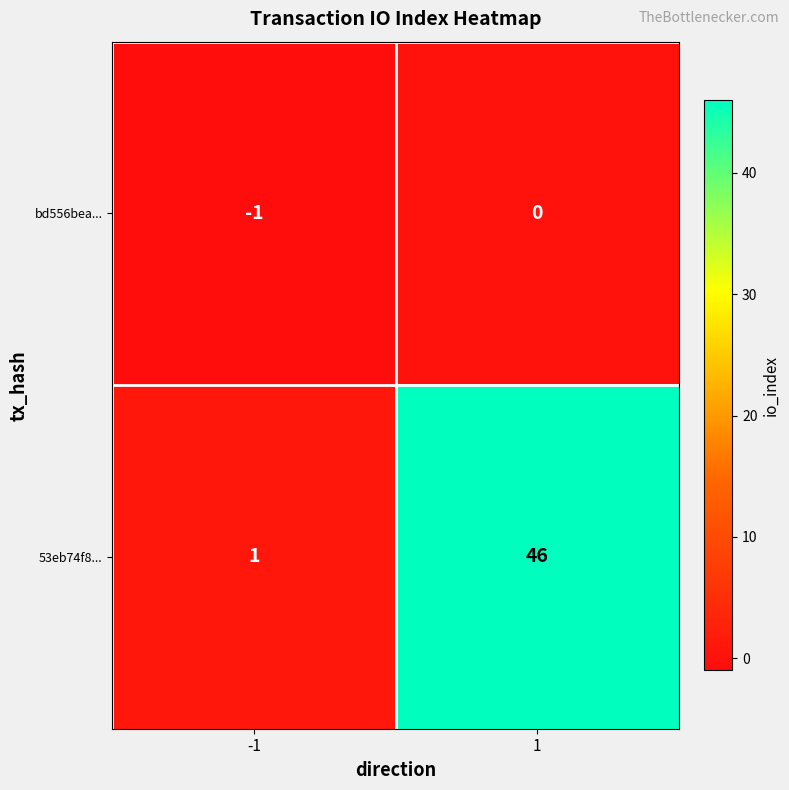

Rank the series by their average value, from lowest to highest.

bd556bea..., 53eb74f8...